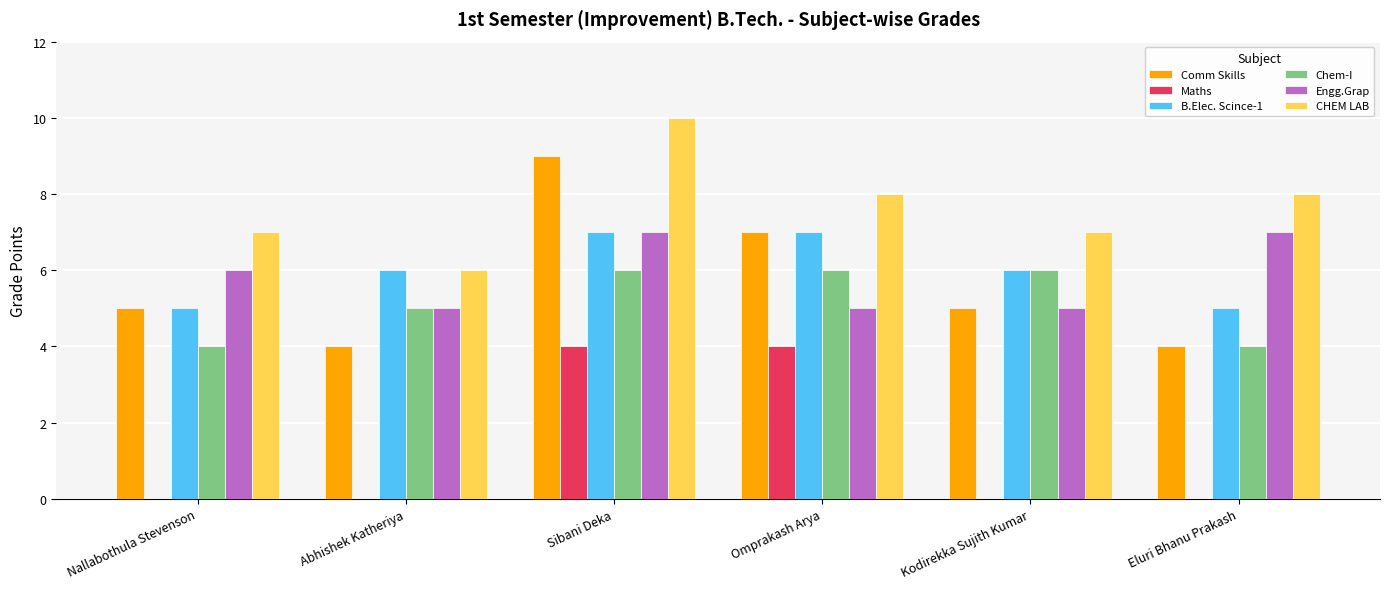

Count the Chem-I values in the range 4 to 6.

6